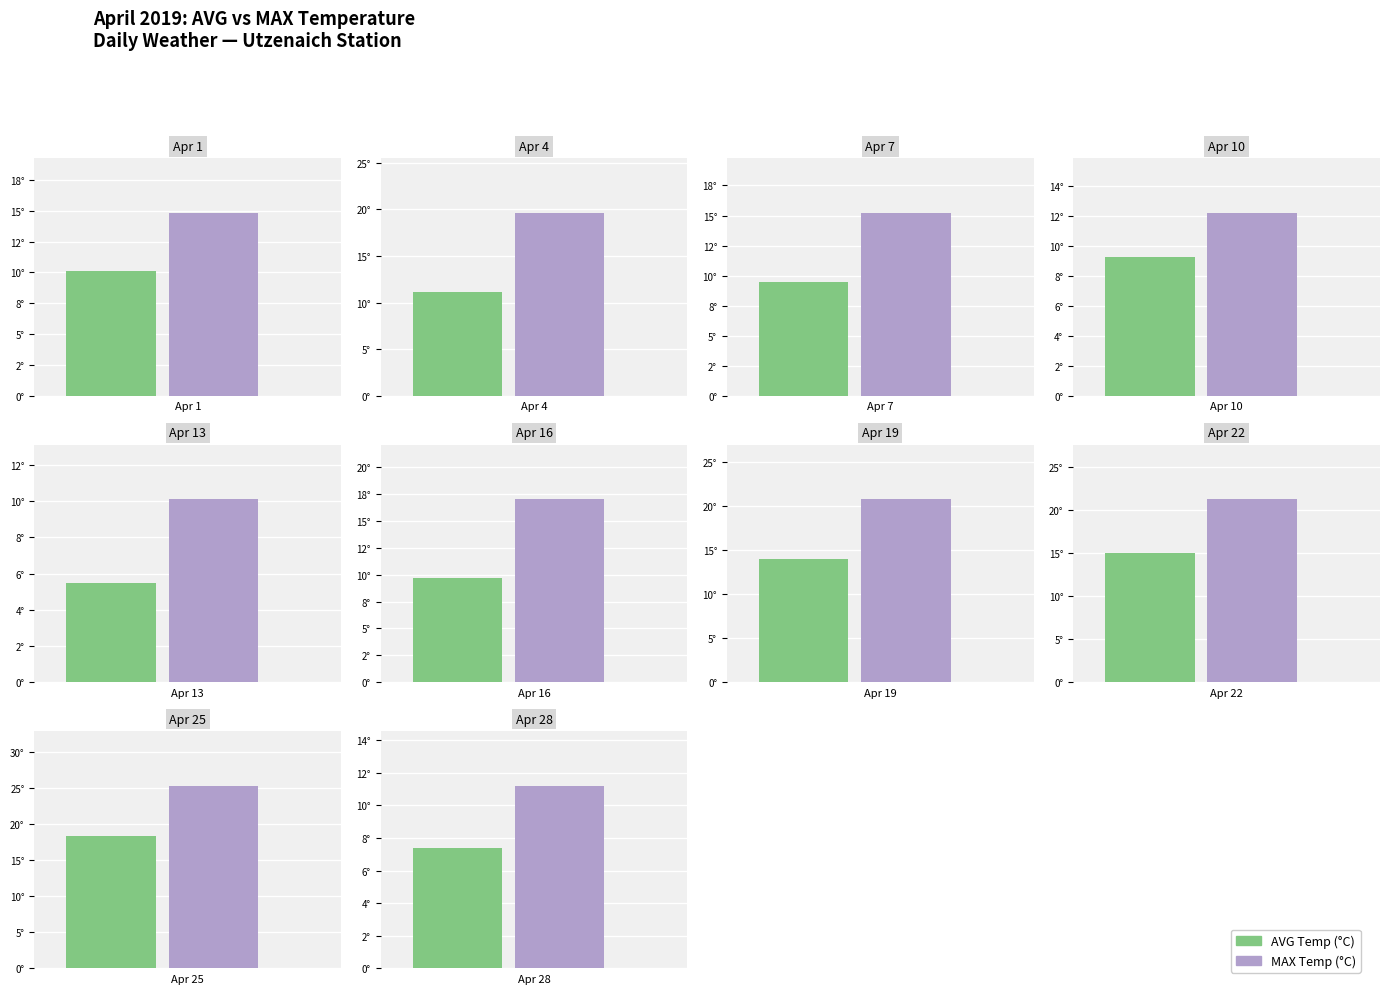

Is it true that MAX Temp (°C) equals 10.1 at Apr 4?

False